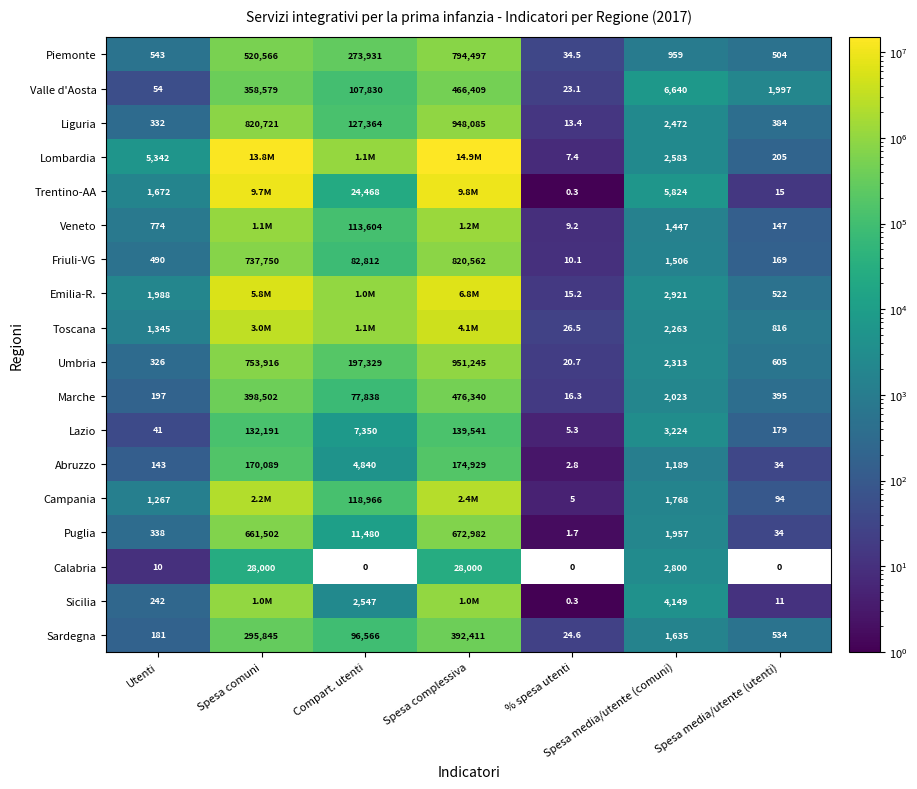

What is the maximum value shown in the chart?

14897568.0